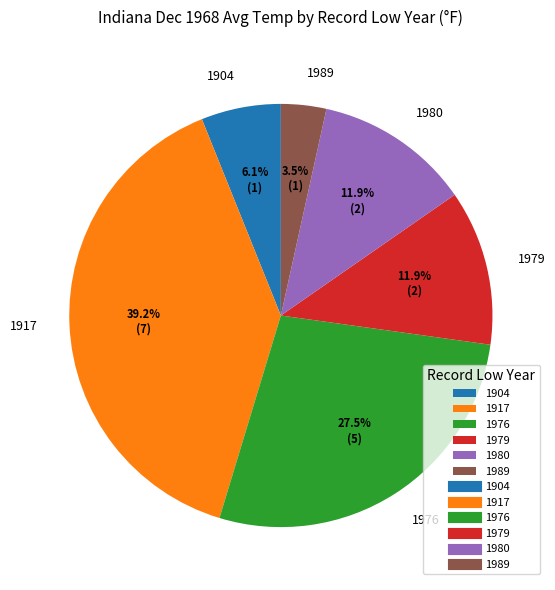

To the nearest percent, what percentage of the pie is 1979?

12%